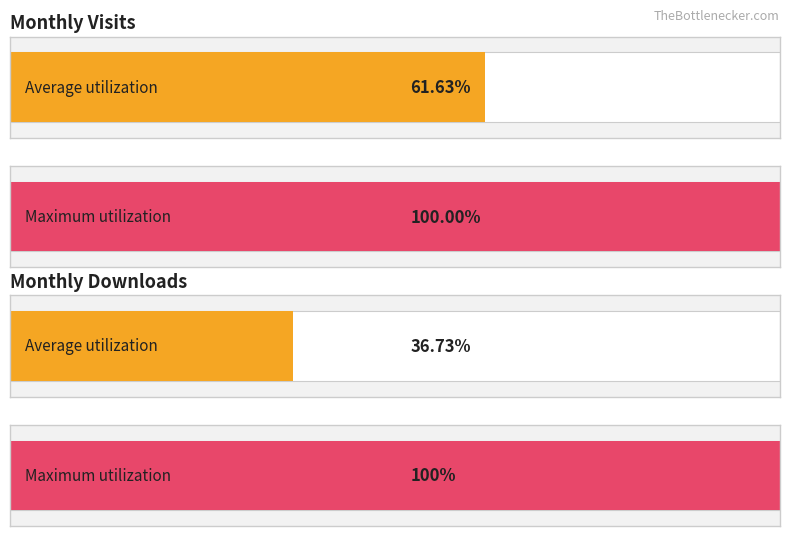

Rank the series by their maximum value, from highest to lowest.

monthly_visit, monthly_download_resource